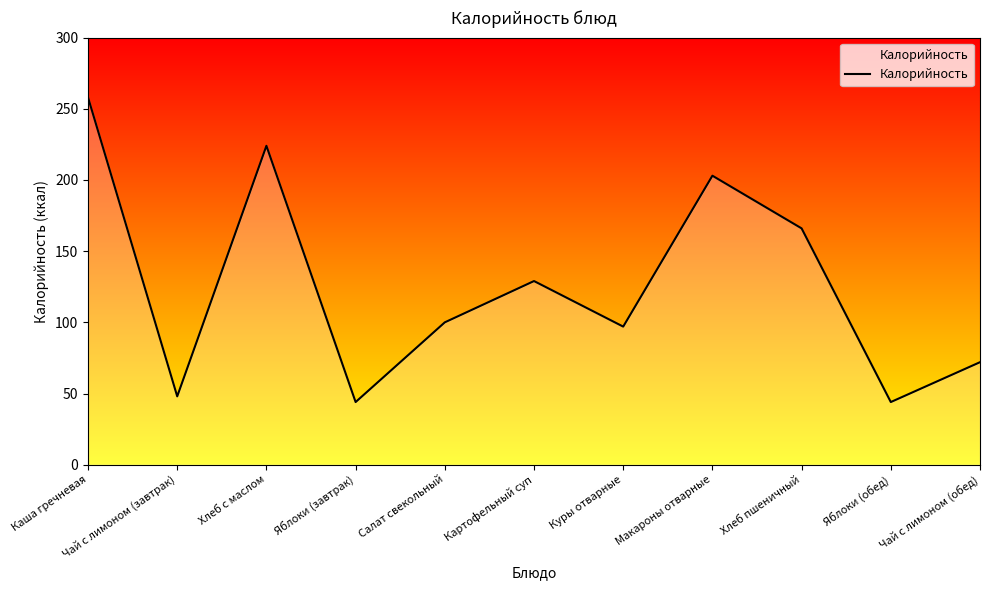

How many interior local peaks (higher than both neighbors) does the data have?

3